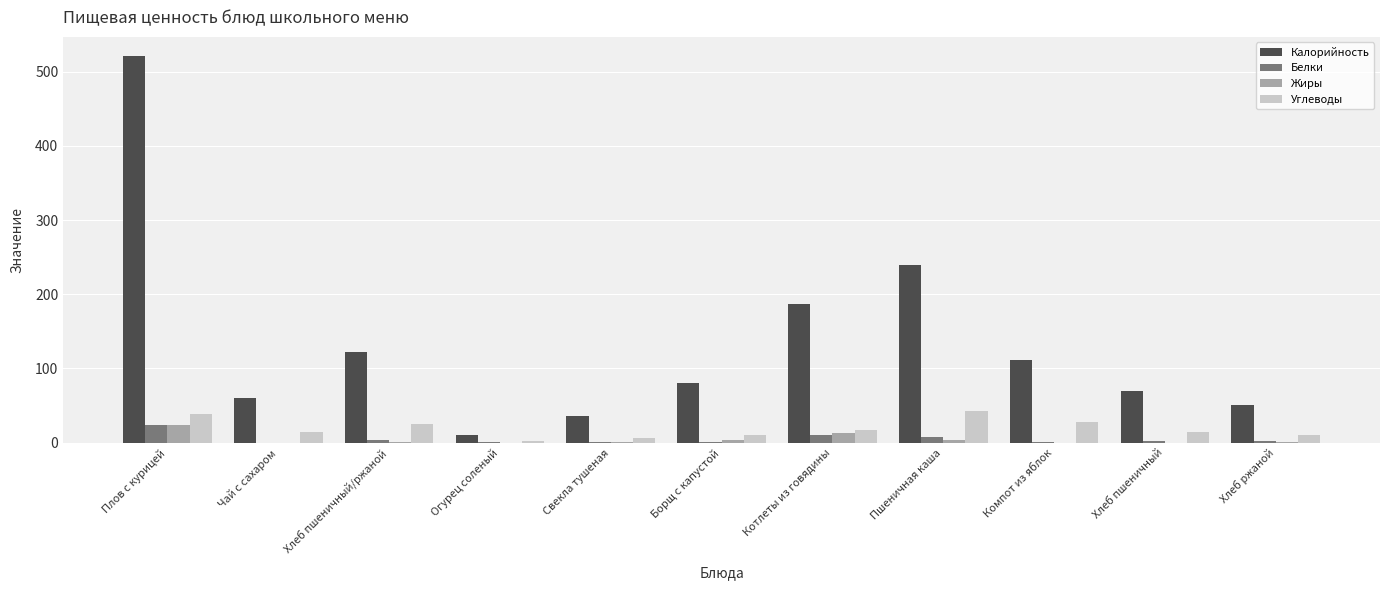

At which label does Жиры reach its peak?

Плов с курицей